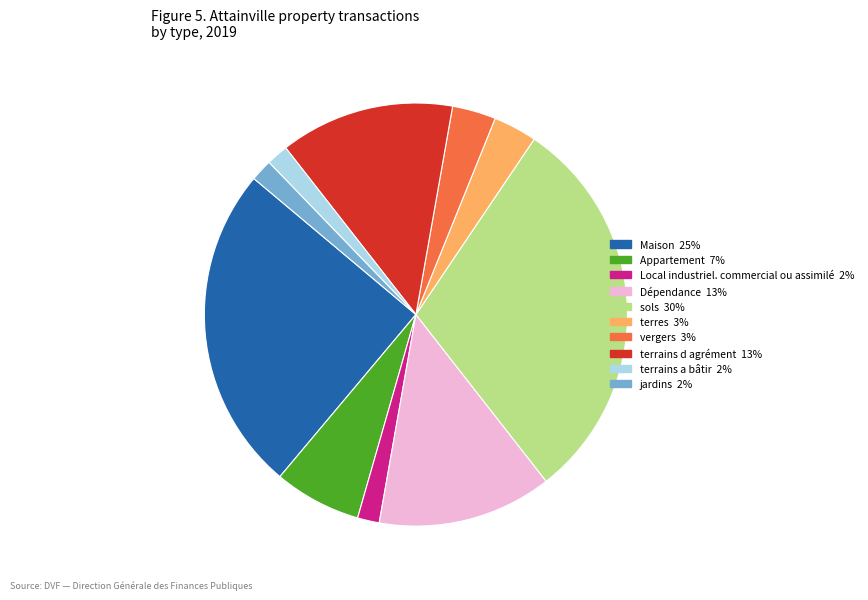

Does any single category account for the majority?

No